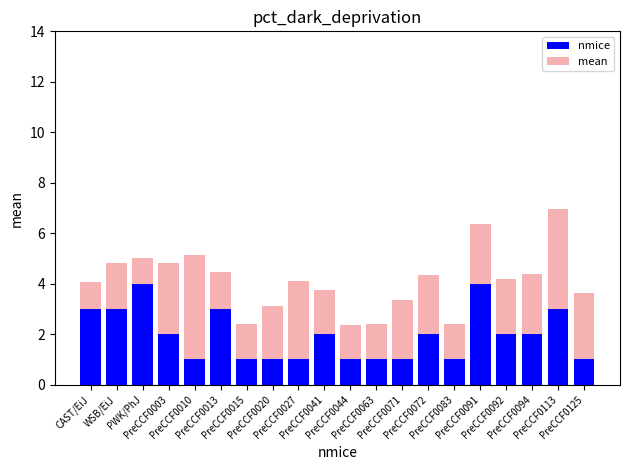

What are all the series names shown in the legend?

nmice, mean